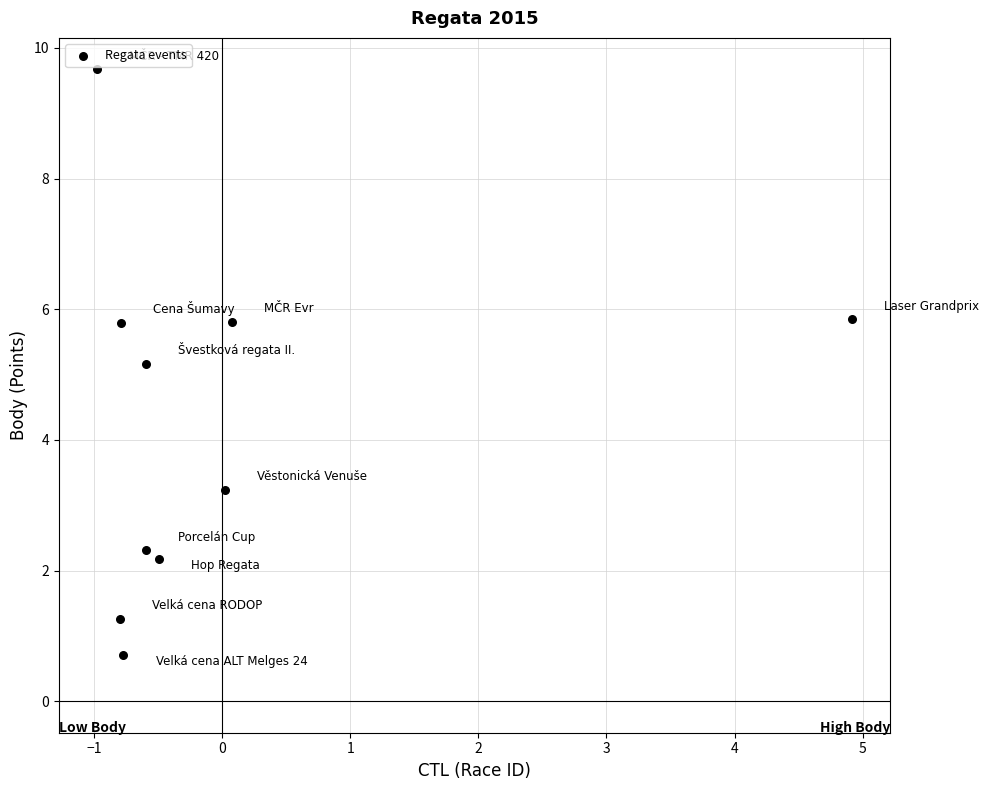

What is the range of X values (max minus min)?

5.9